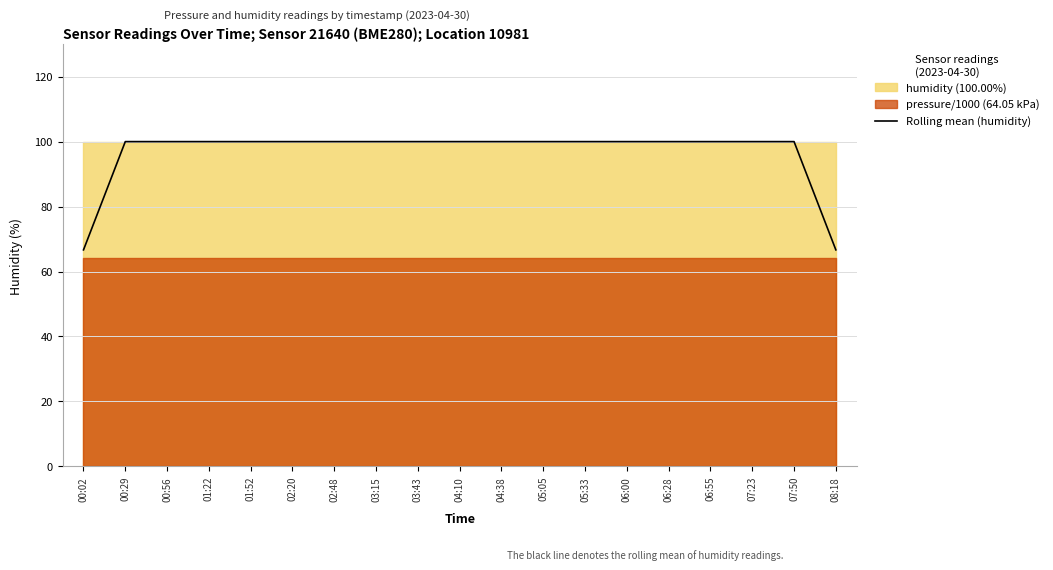

Reading left to right, what are all the values shown in this chart?

00:02=66.7	00:29=100.0	00:56=100.0	01:22=100.0	01:52=100.0	02:20=100.0	02:48=100.0	03:15=100.0	03:43=100.0	04:10=100.0	04:38=100.0	05:05=100.0	05:33=100.0	06:00=100.0	06:28=100.0	06:55=100.0	07:23=100.0	07:50=100.0	08:18=66.7